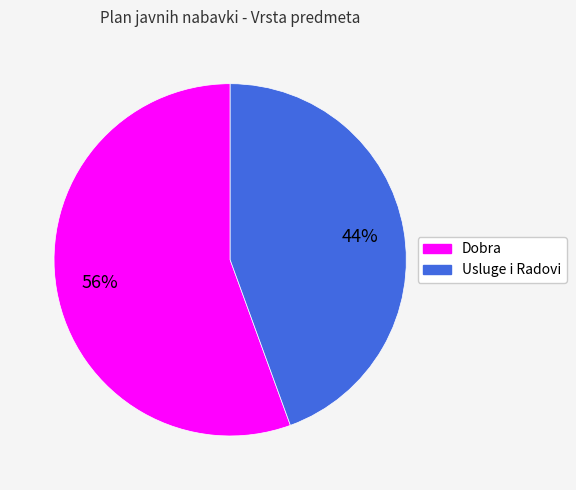

To the nearest percent, what is the combined percentage of Dobra and Usluge i Radovi?

100%